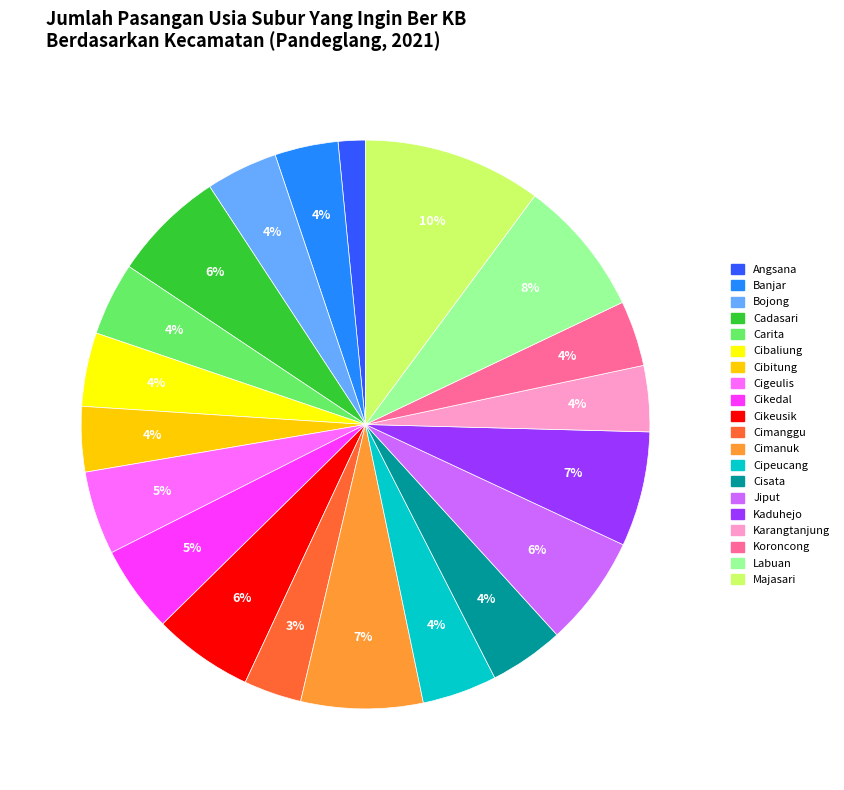

What is the smallest slice in the pie chart?

Angsana